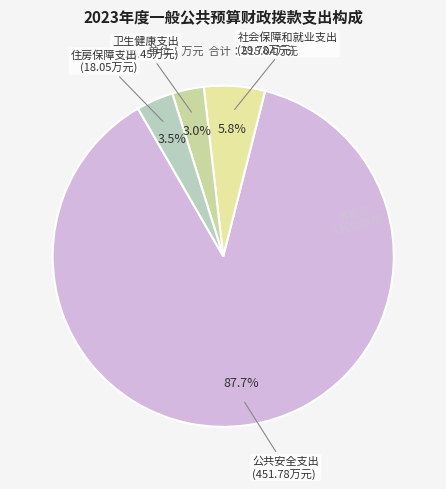

How many slices are in this pie chart?

4